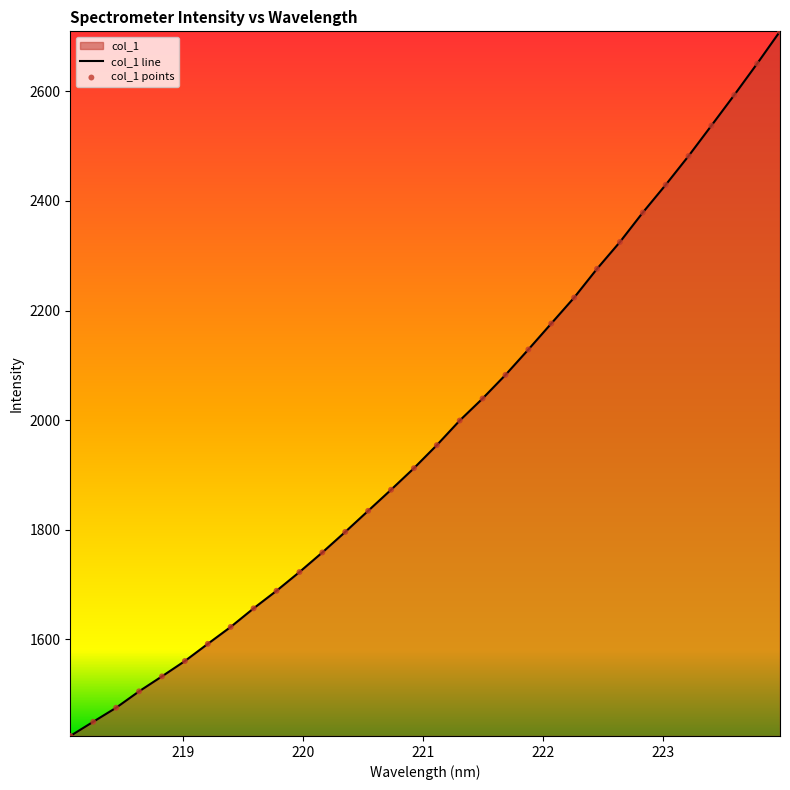

Which series reaches the maximum Y coordinate?

col_1 line